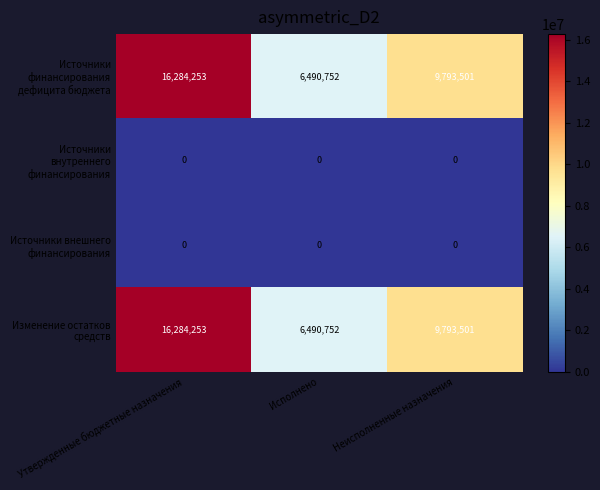

The value of Источники финансирования дефицита бюджета at Утвержденные бюджетные назначения is 16284253. True or false?

True